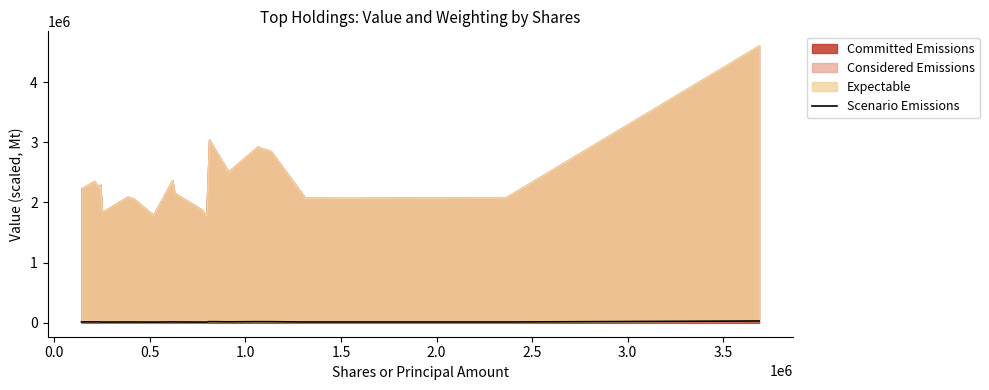

How many lines are shown in the chart?

1